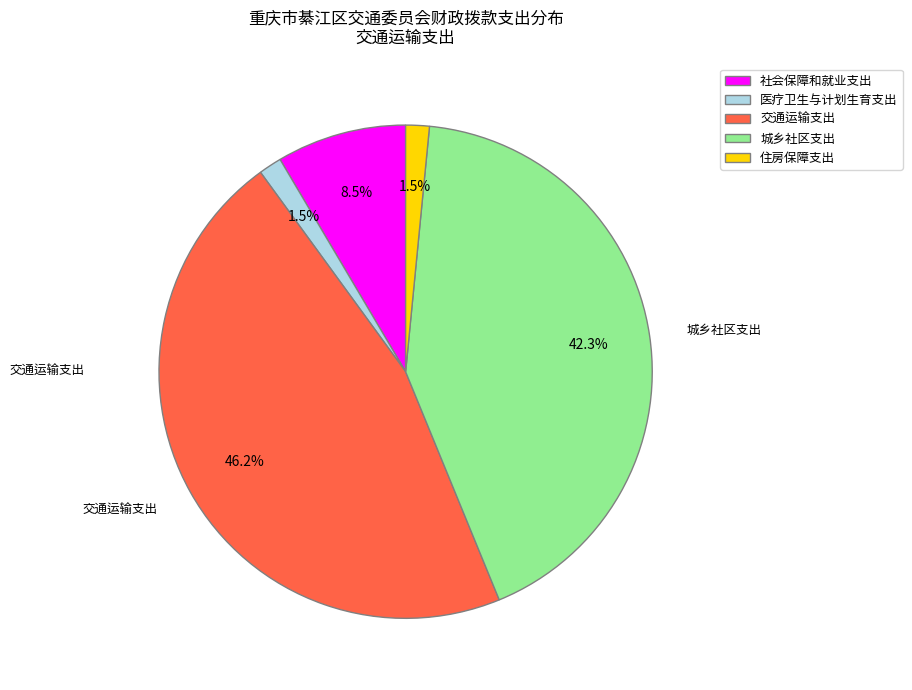

What is the largest slice in the pie chart?

交通运输支出